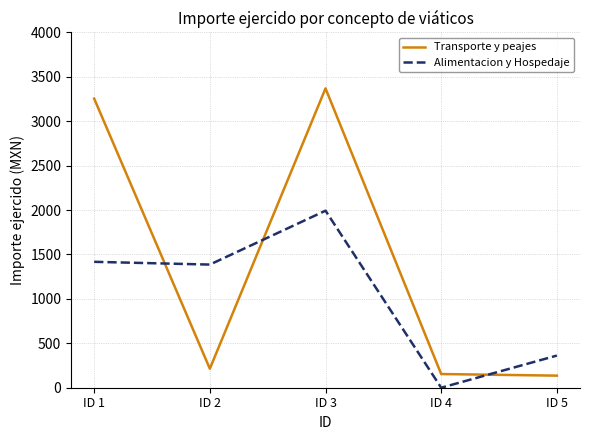

The Transporte y peajes series shows 723.9 at ID 3. True or false?

False